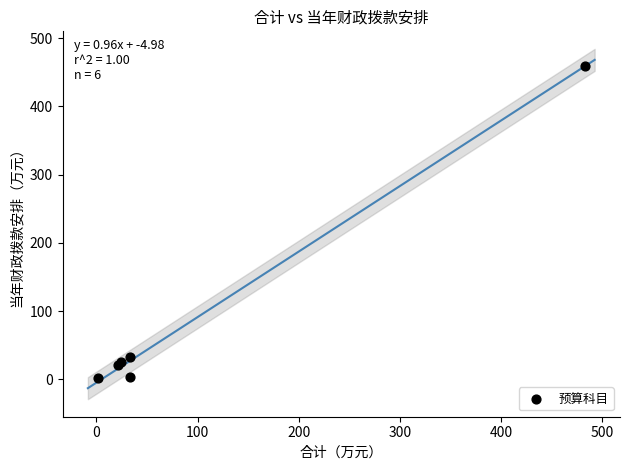

What Y value in the scatter plot is closest to 230?

32.8